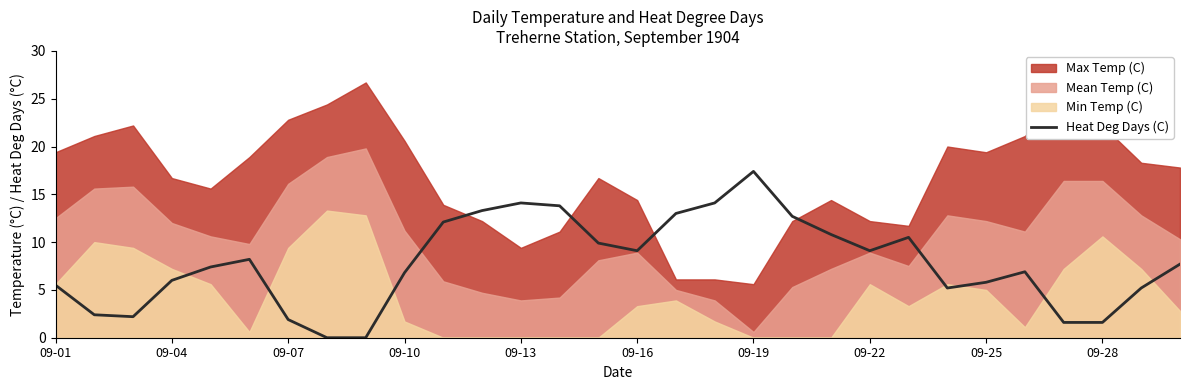

What is the average value?

7.8